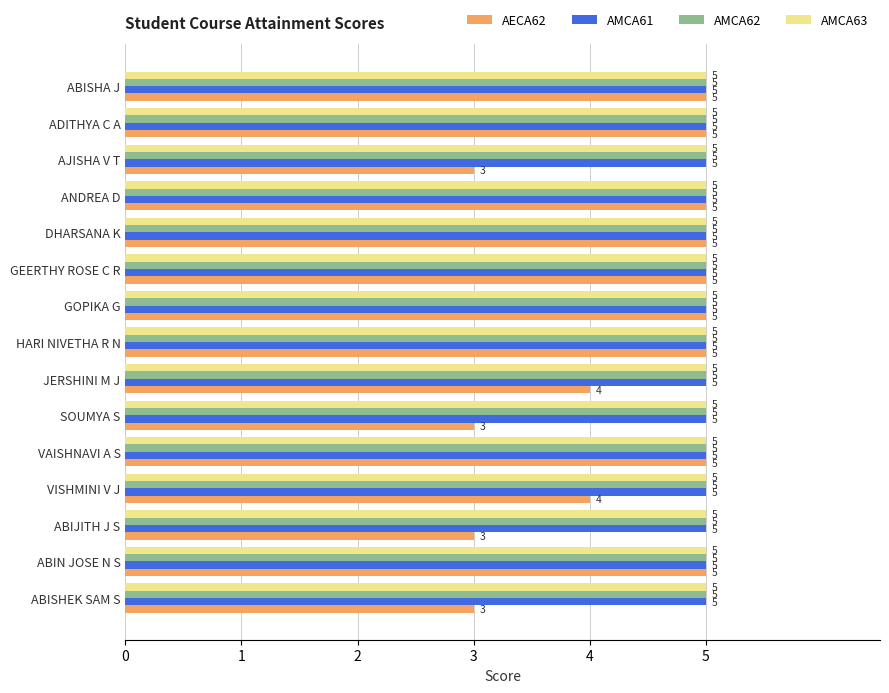

What is the average value of the AMCA62 series?

5